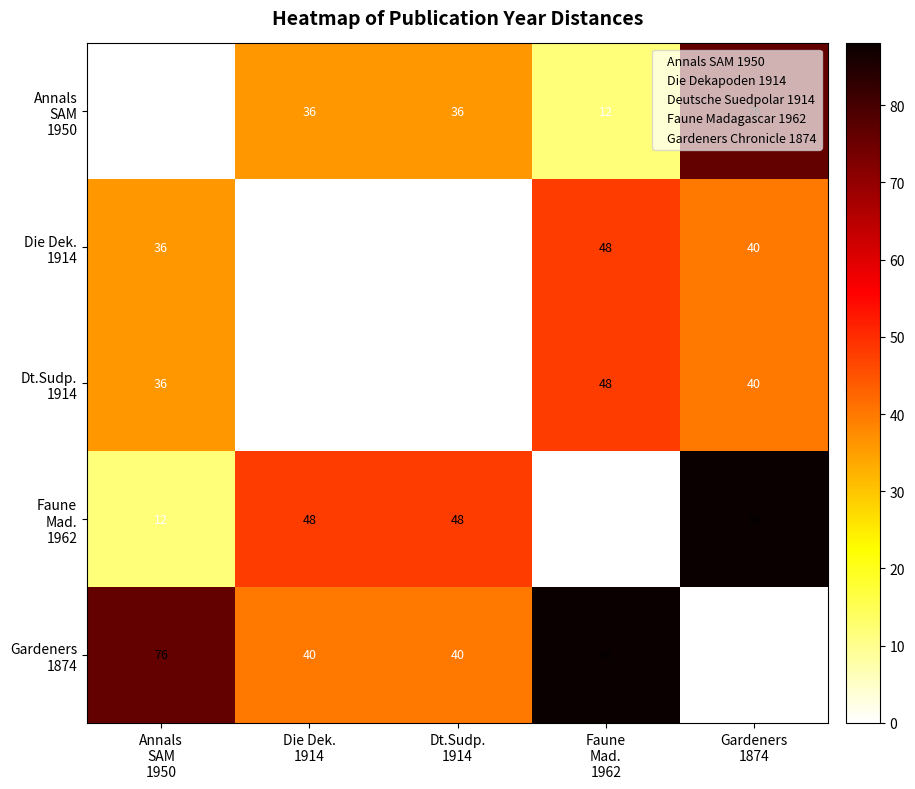

At how many categories does at least one series exceed 59?

3